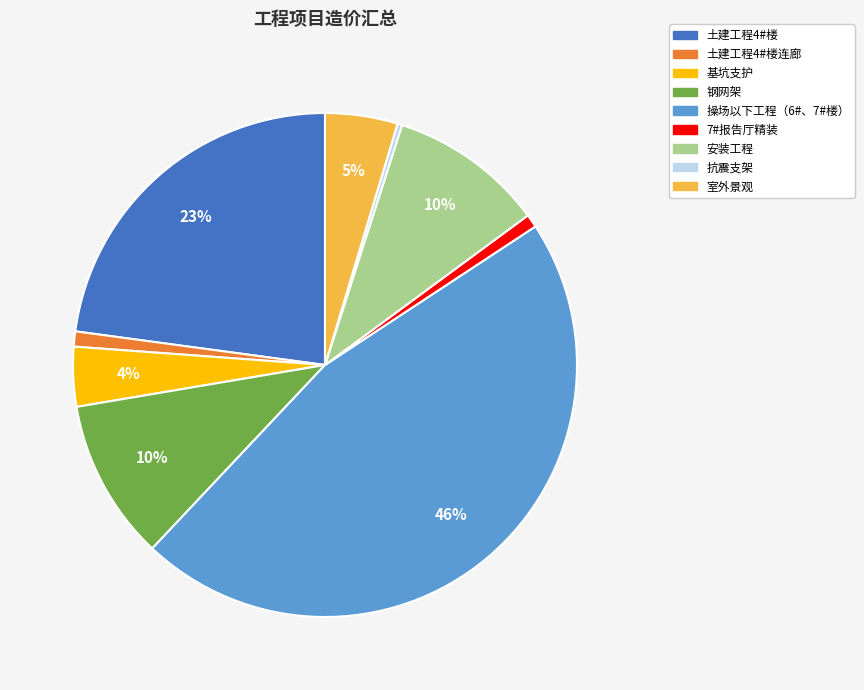

Is there any slice that represents more than half of the pie?

No